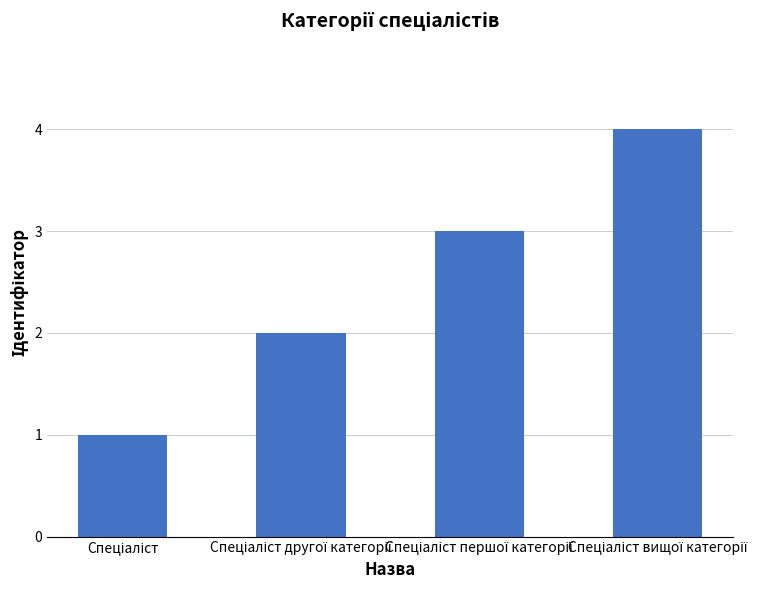

What is the sum of all values?

10